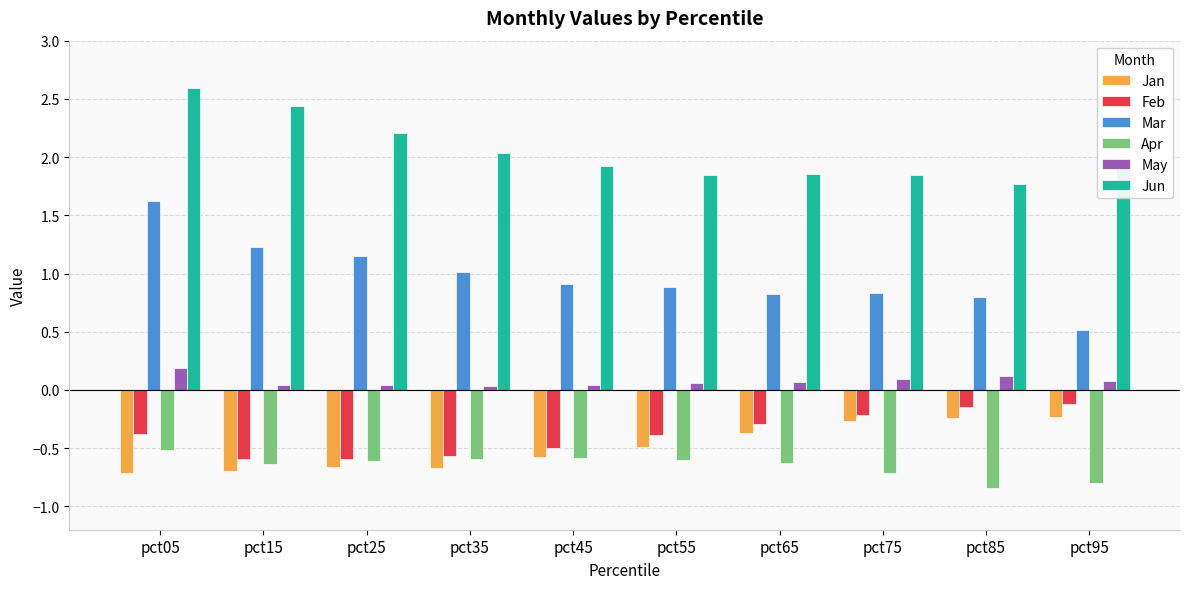

What is the difference between the highest and lowest values at pct05?

3.3